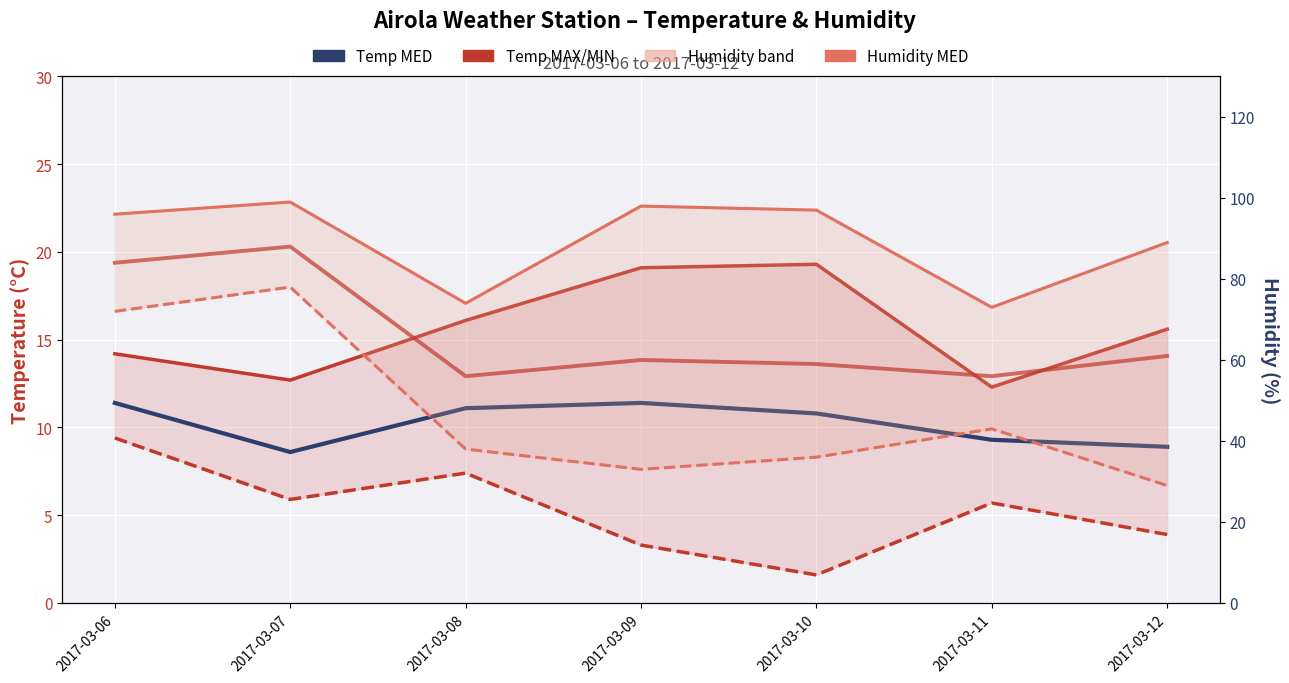

What is the total value across all series at 2017-03-09?

224.8